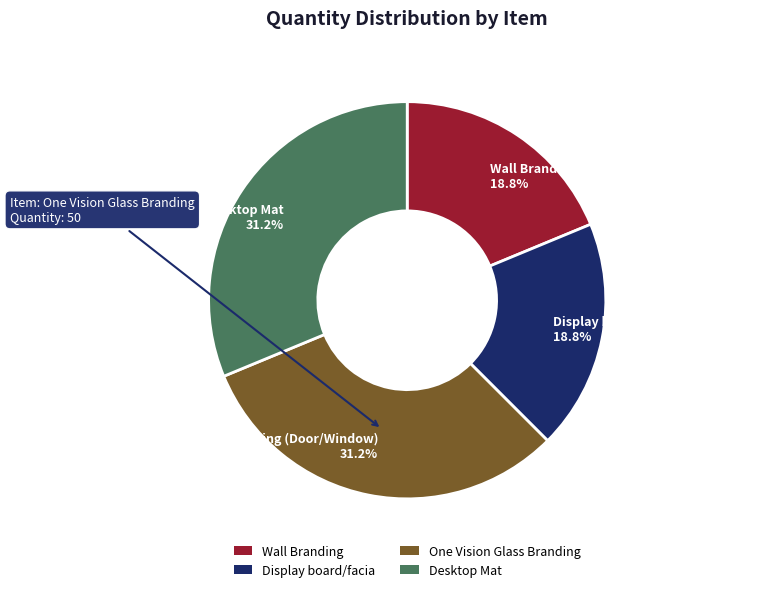

Does One Vision Glass Branding (Door/Window) represent more than half of the total?

No